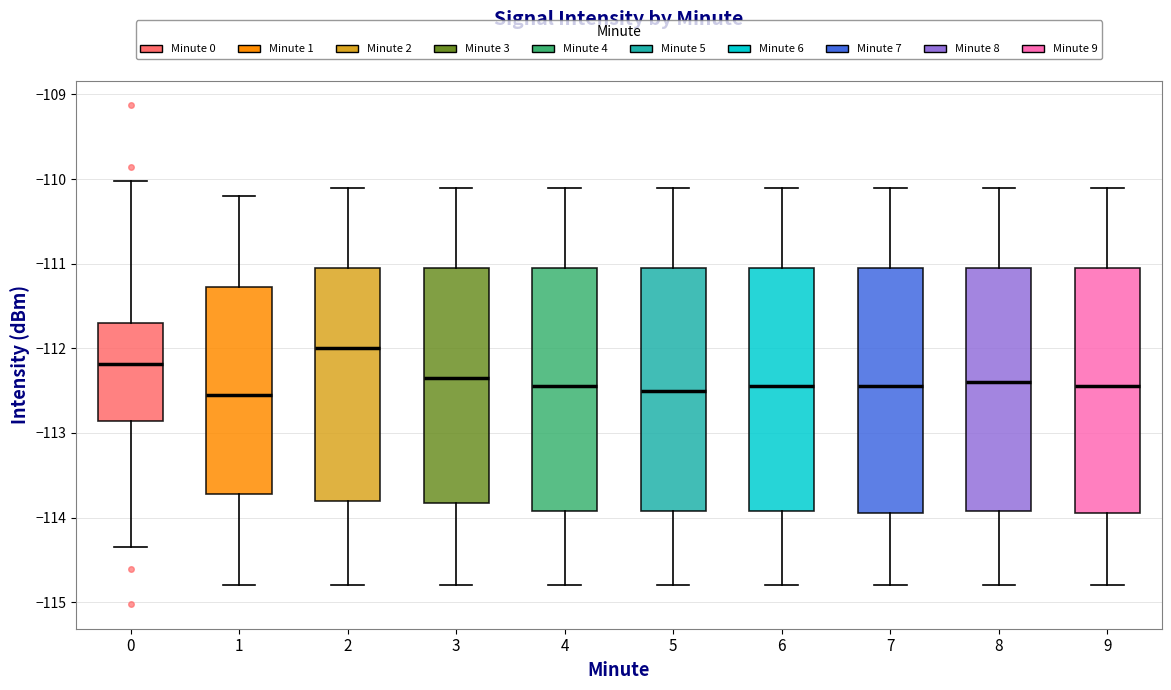

Where is the upper edge of the box at x = 4 on the y-axis? The values are not printed on the chart, so give them approximately, as read against the axis.

-111.0